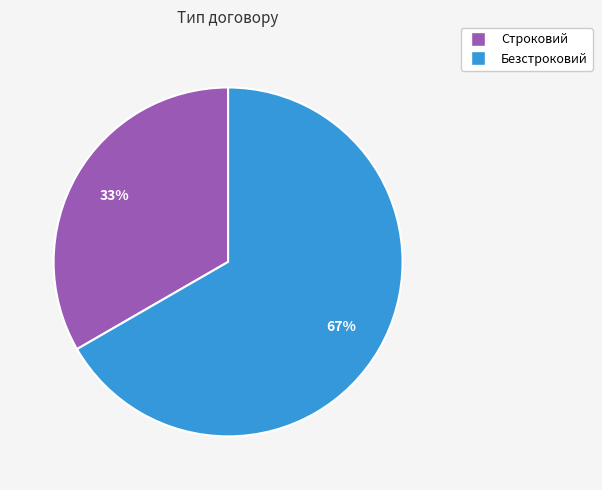

Which slice is the smallest?

Строковий